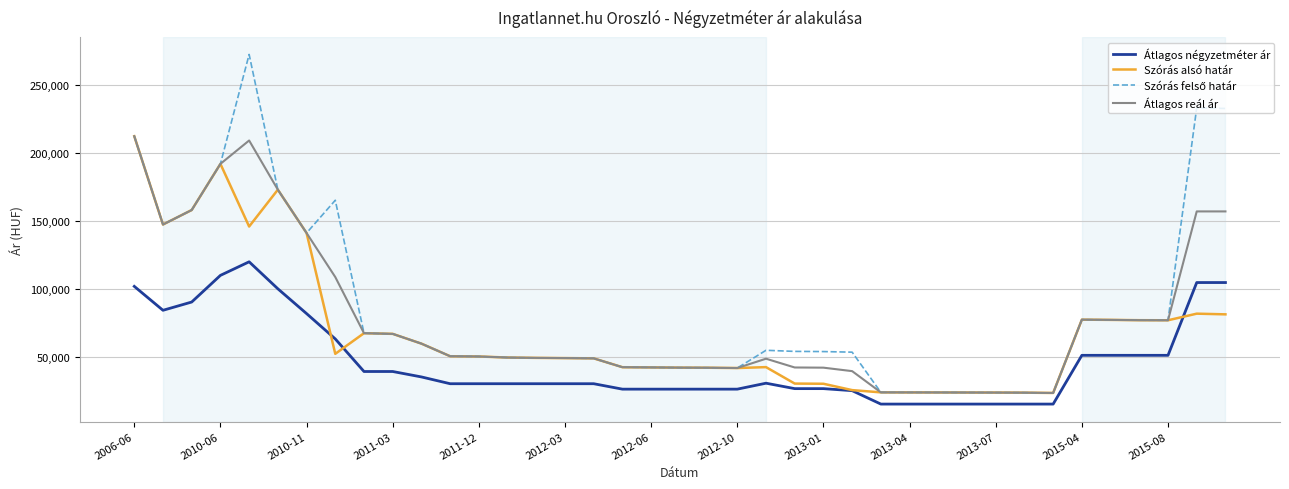

What is the maximum value for Átlagos reál ár?

212340